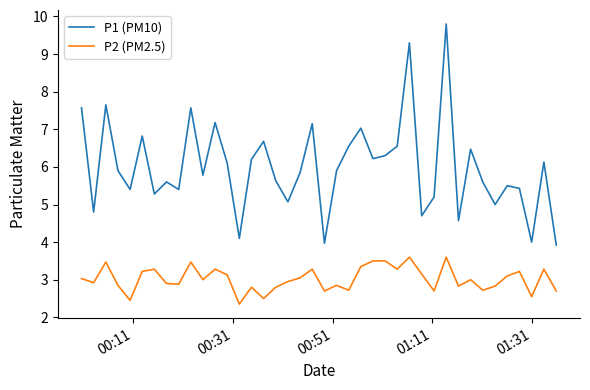

What is the smallest value displayed?

2.4